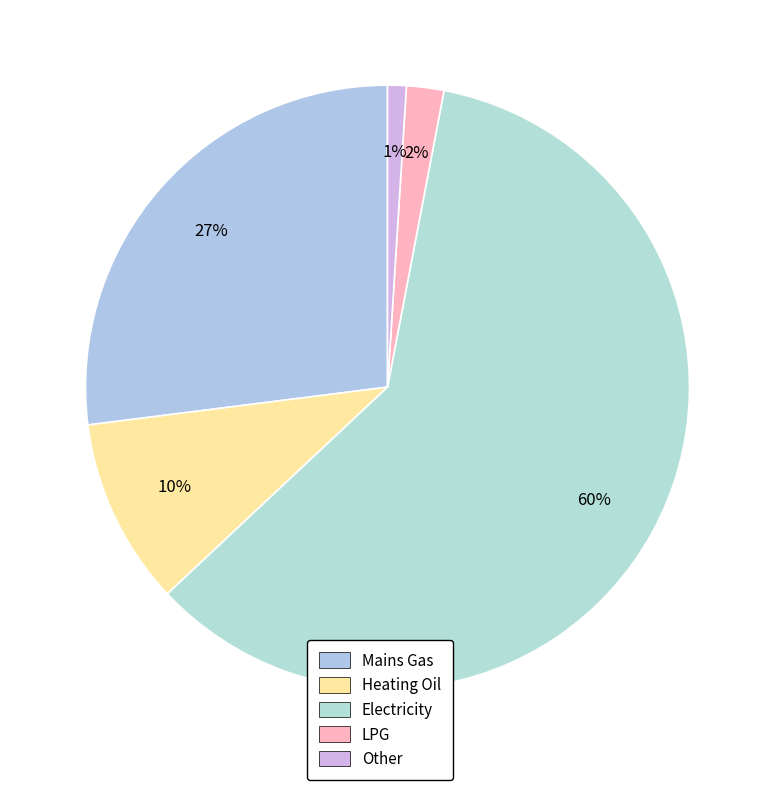

Between LPG and Heating Oil, which is larger?

Heating Oil